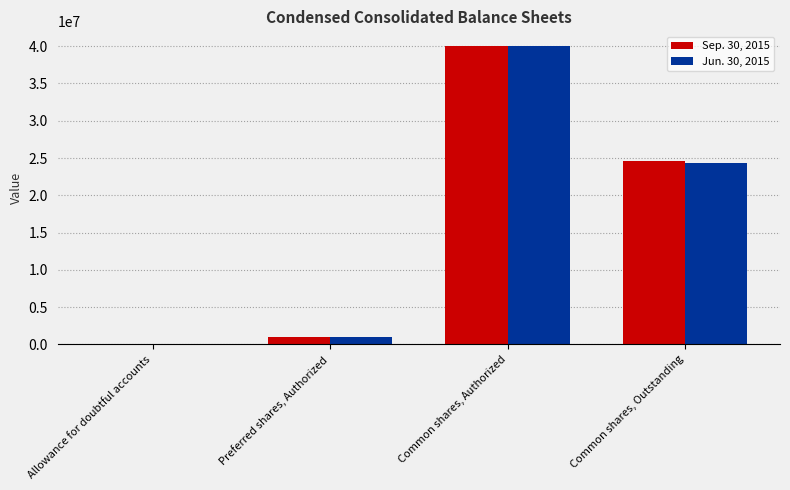

The Sep. 30, 2015 series shows 53871483 at Common shares, Authorized. True or false?

False